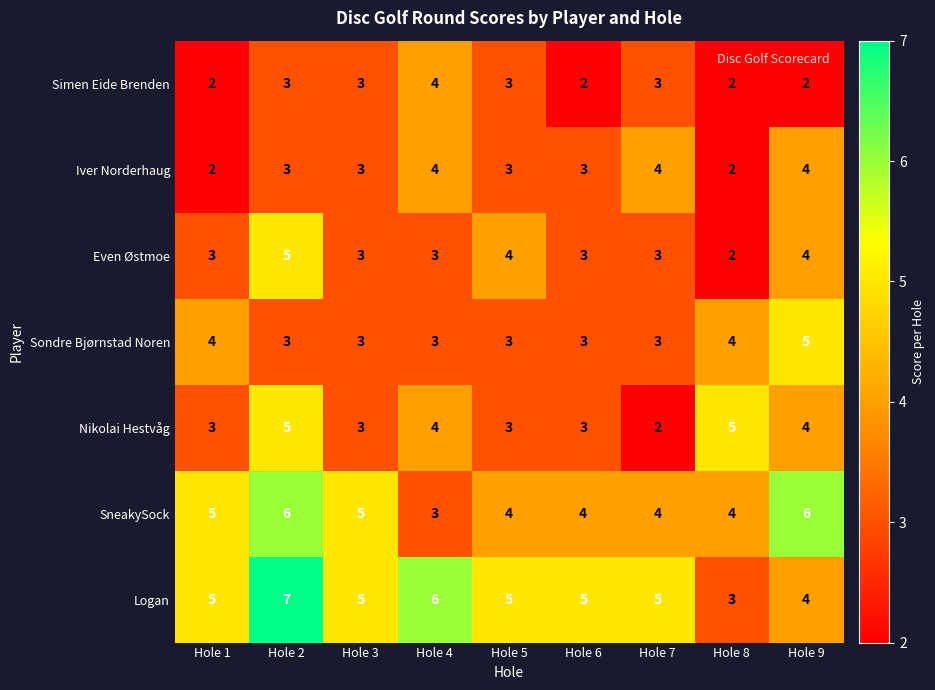

How many Simen Eide Brenden values are between 2 and 3?

8